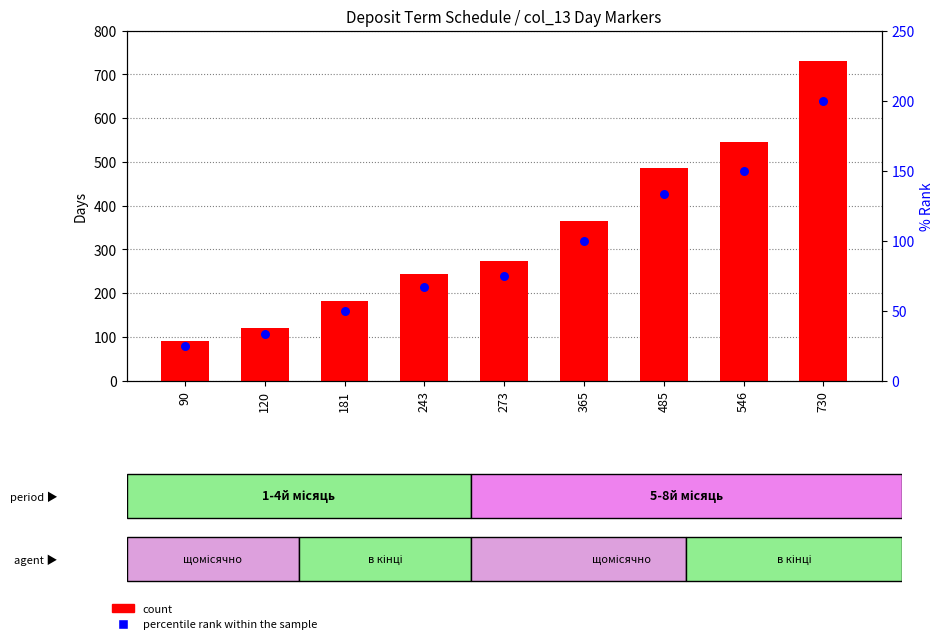

What is the total value across all series at 181?

231